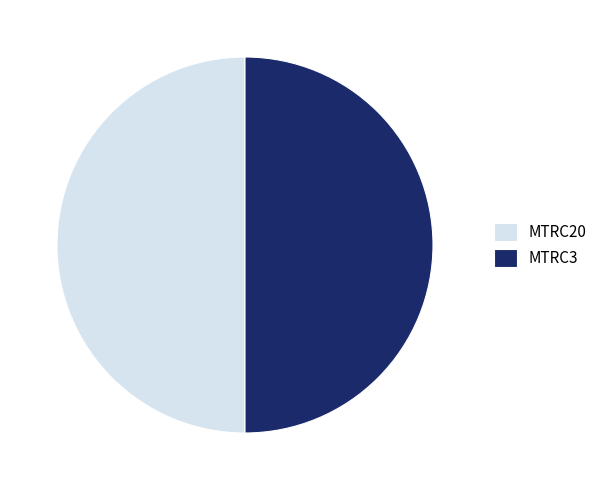

The MTRC20 slice represents 50% of the pie. True or false?

True